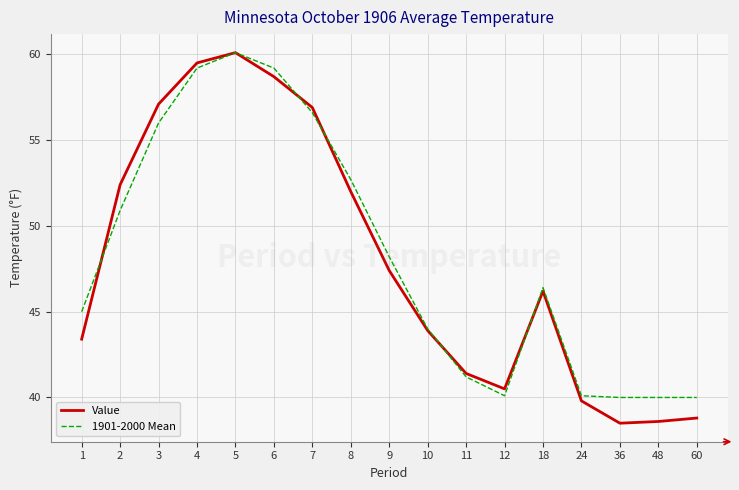

What is the difference between the maximum and minimum values in the 1901-2000 Mean series?

20.1